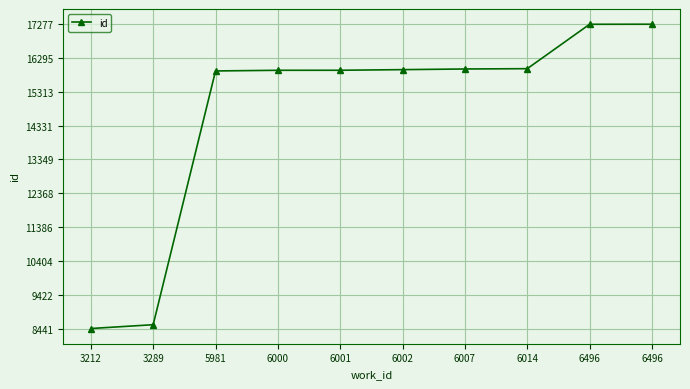

Does the chart have visible grid lines?

Yes